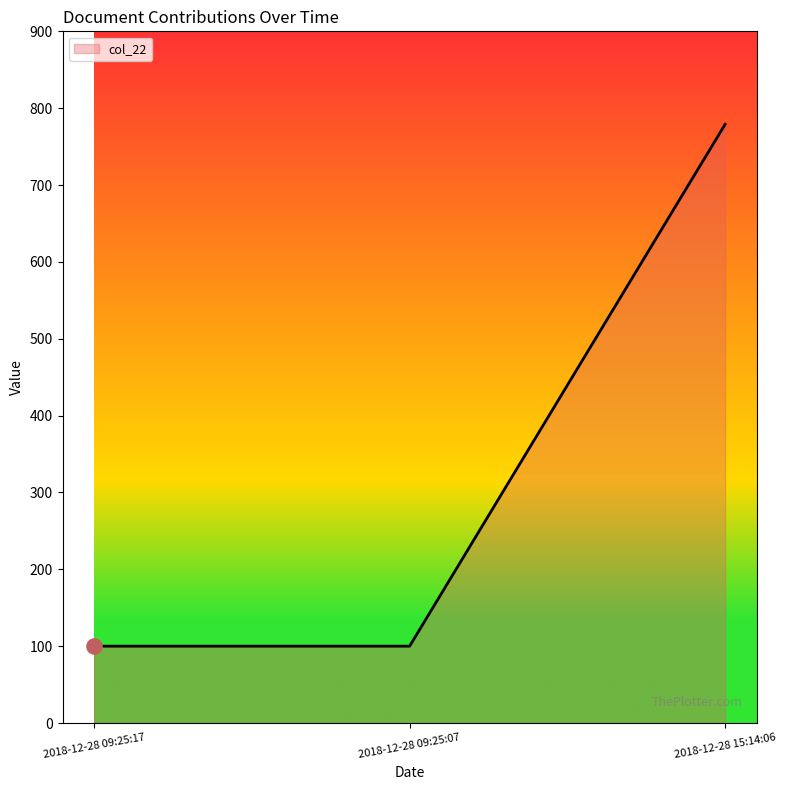

Between 2018-12-28 15:14:06 and 2018-12-28 09:25:07, which is larger?

2018-12-28 15:14:06